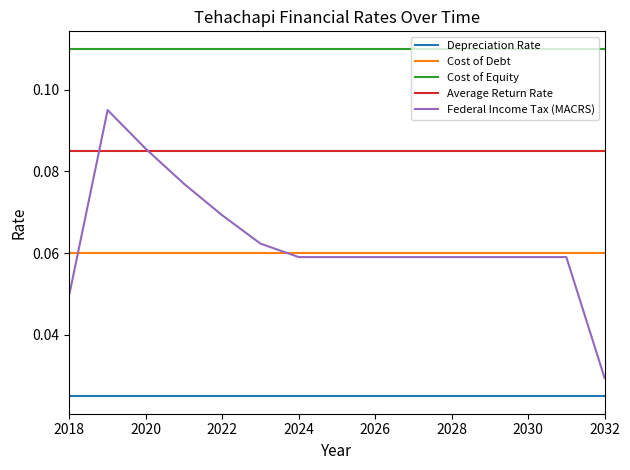

Rank the series by their maximum value, from highest to lowest.

Cost of Equity, Federal Income Tax (MACRS), Average Return Rate, Cost of Debt, Depreciation Rate